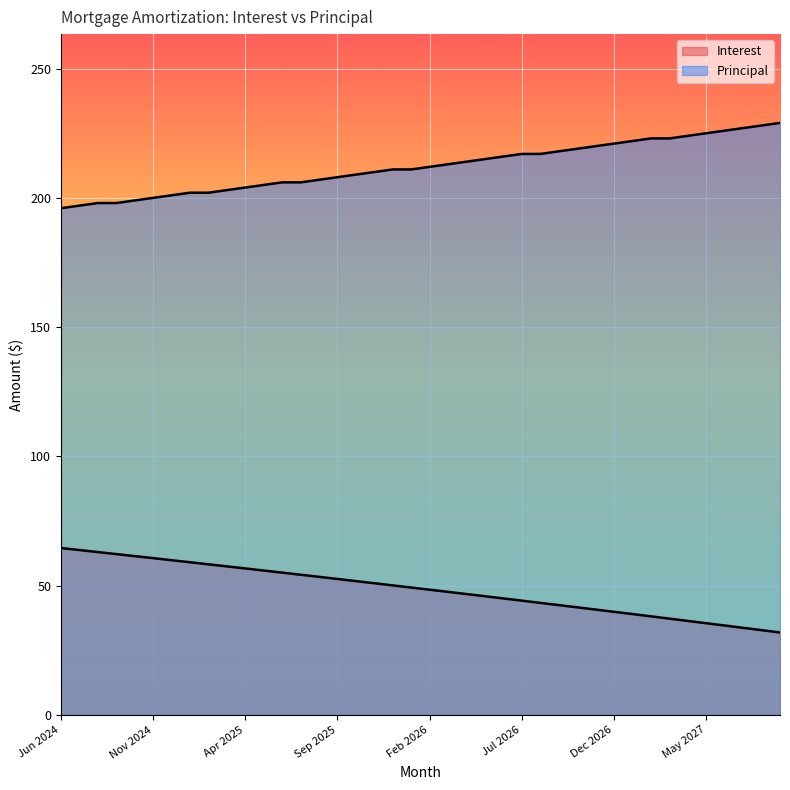

At which label does Interest first exceed 49?

Jun 2024